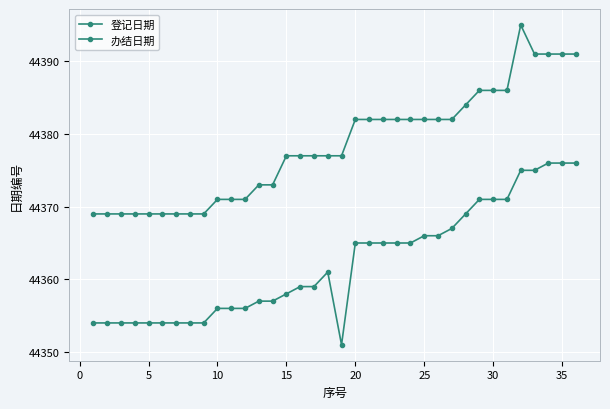

Does the chart have visible grid lines?

Yes